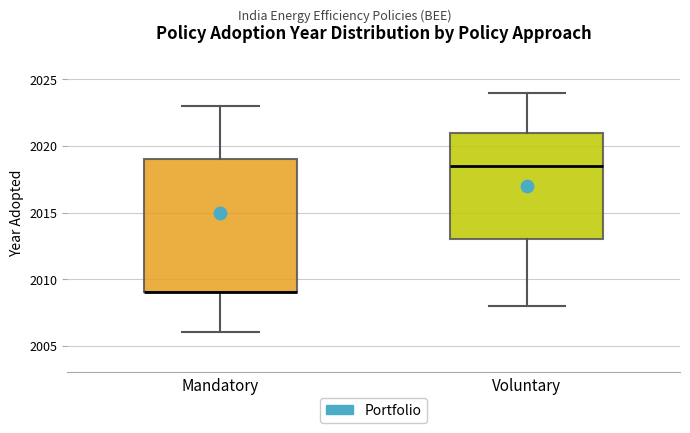

Which box is the tallest, from its lower edge to its upper edge?

Mandatory